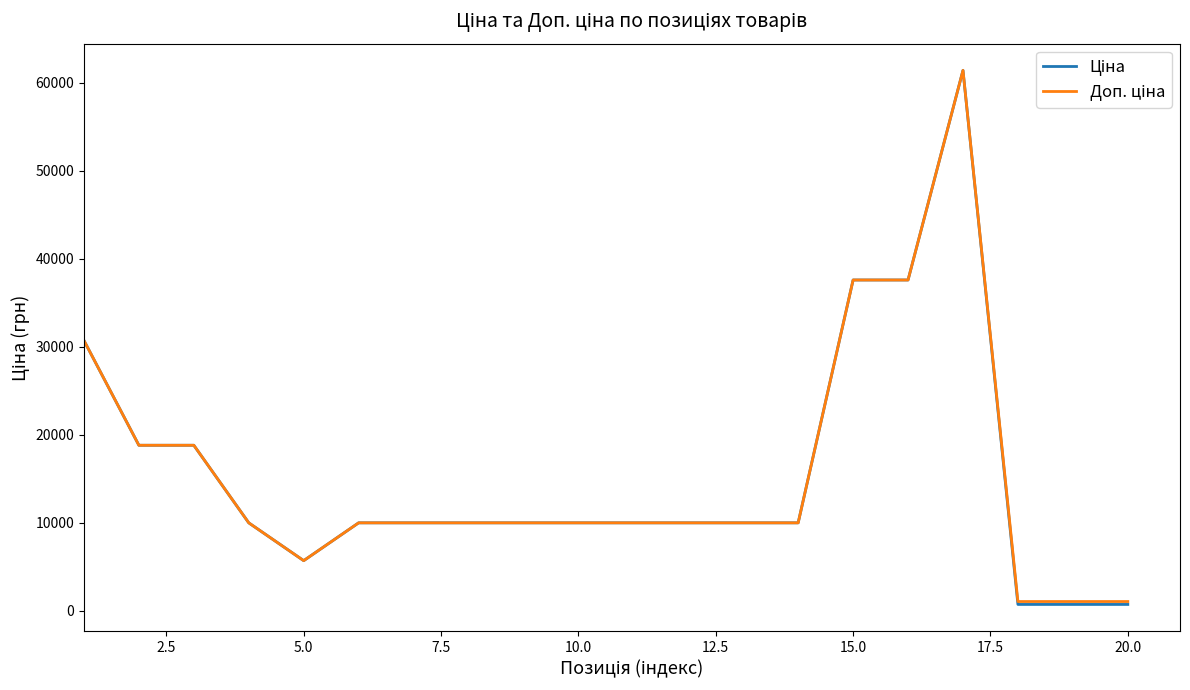

How many lines are shown in the chart?

2